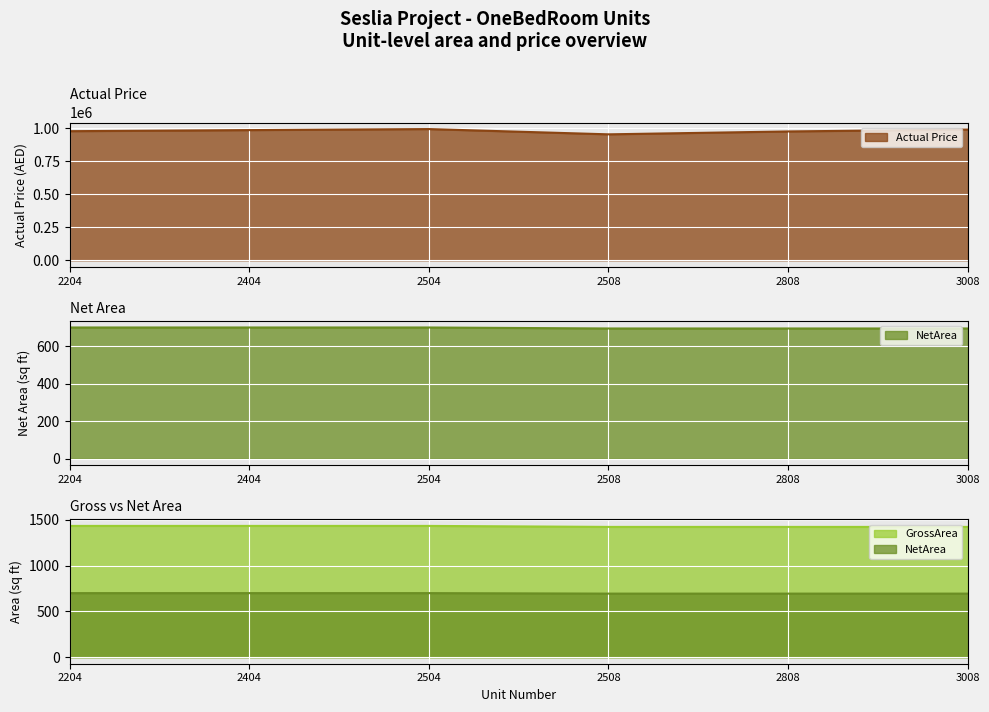

The value of NetArea at 2204 is 1045.6. True or false?

False